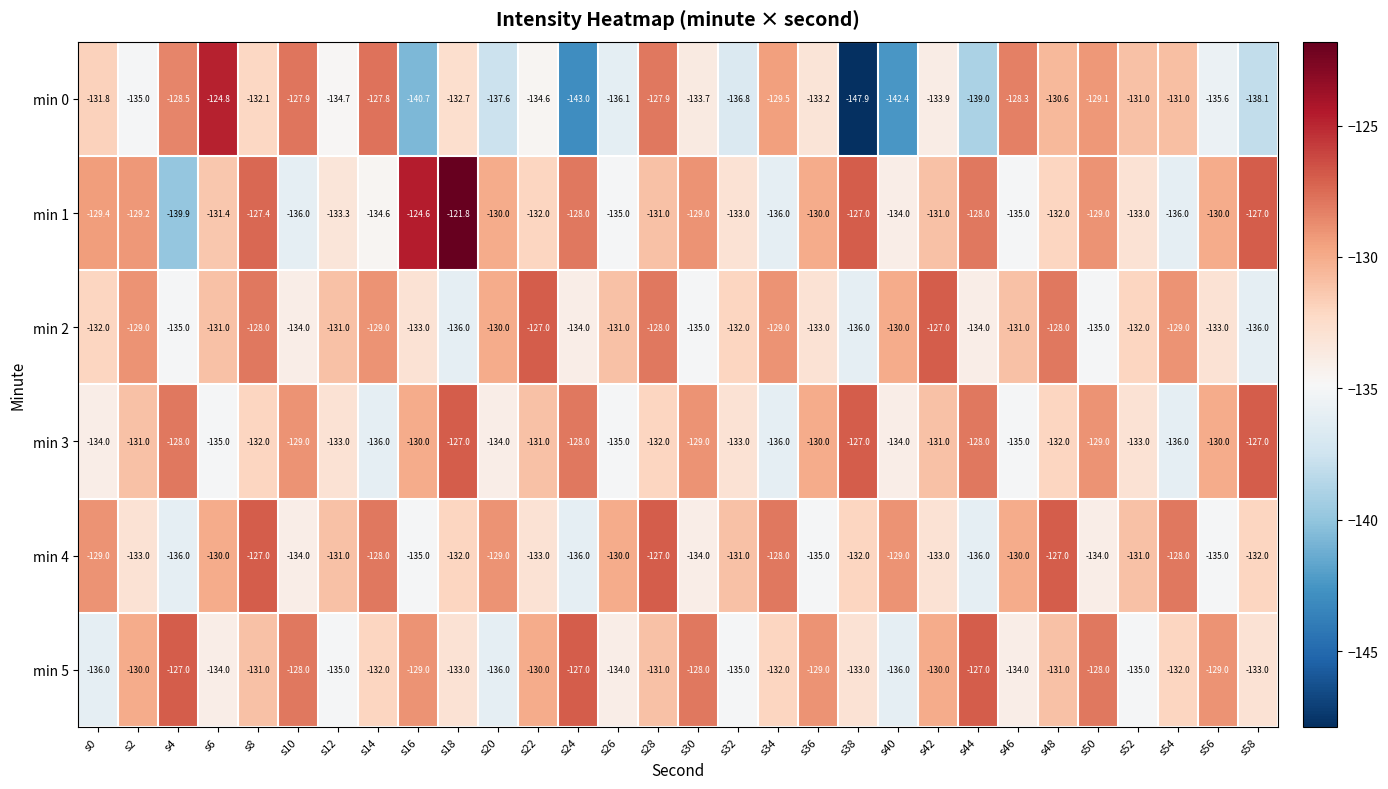

Is it true that min 5 equals -131.0 at s8?

True